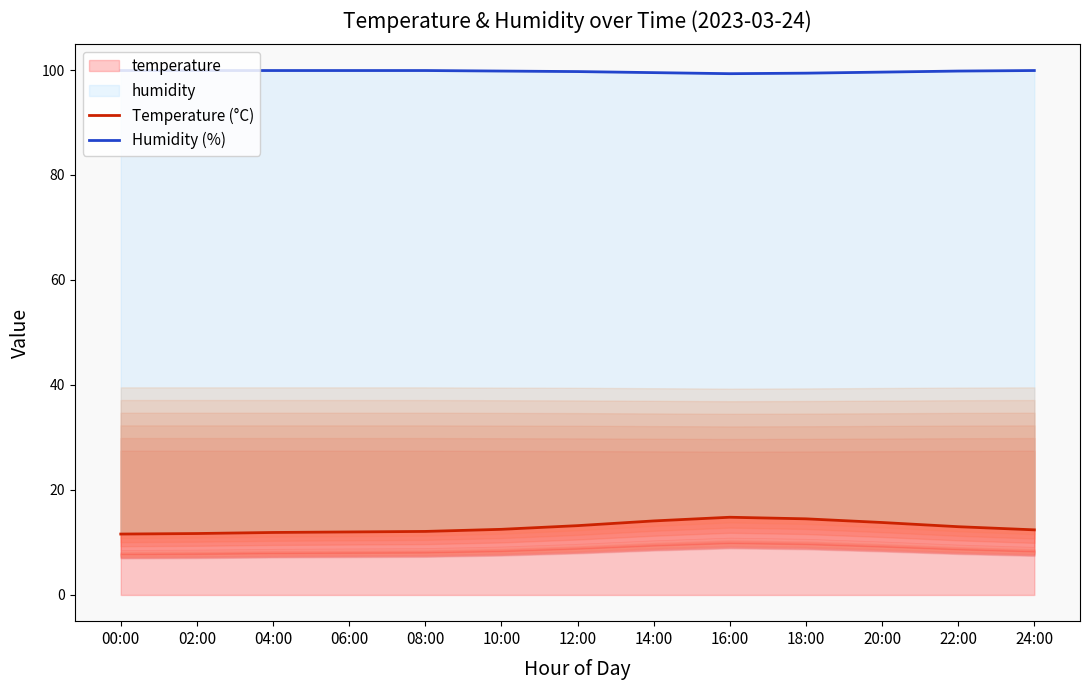

Where is the first local maximum for Temperature (°C)?

16:00